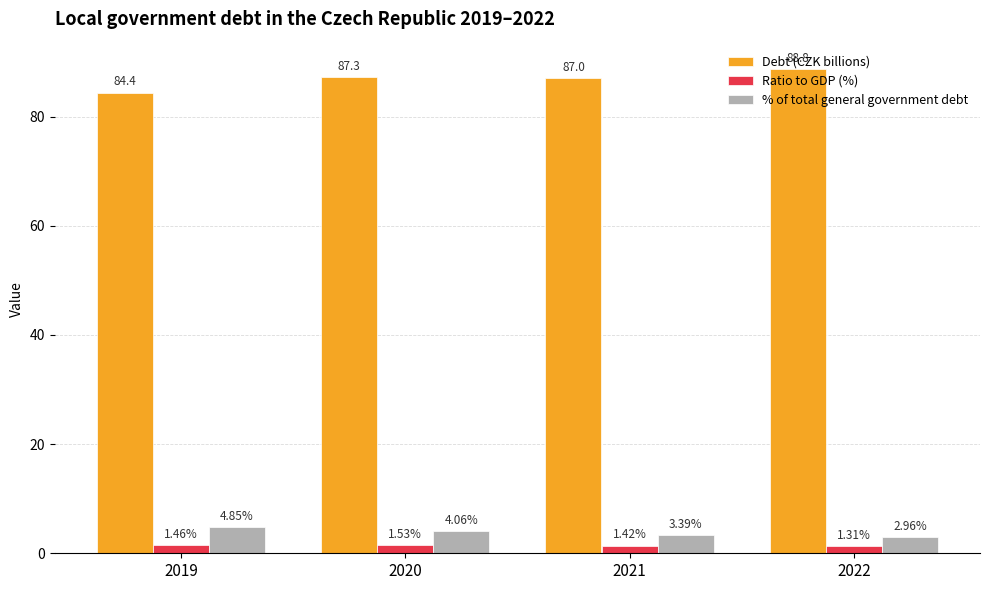

At which label does Debt (CZK billions) first exceed 87?

2020